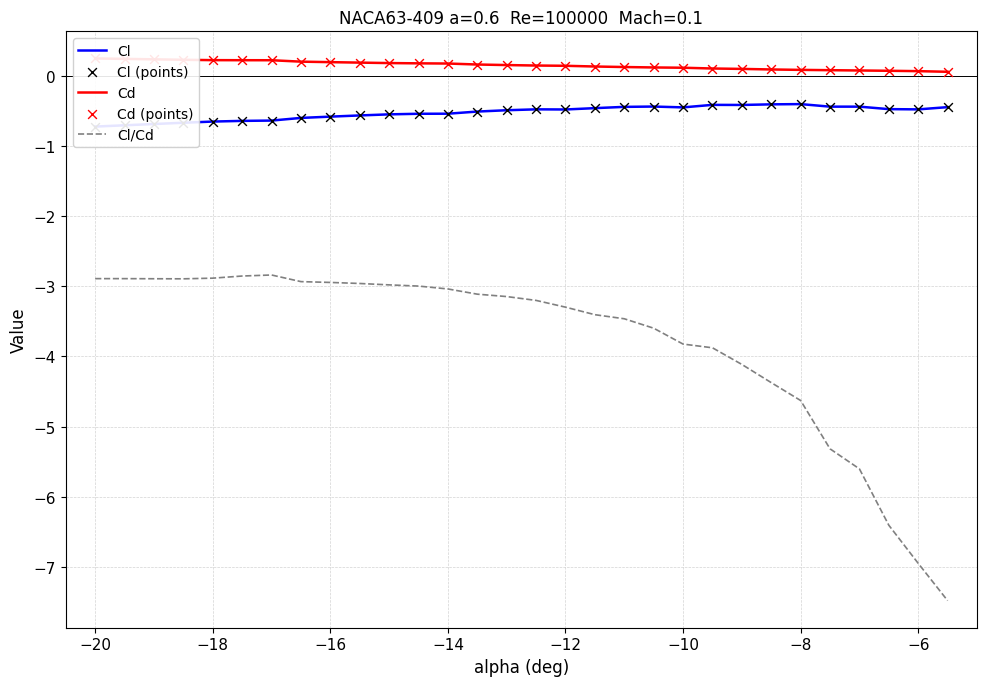

At how many categories does at least one series exceed -6?

30